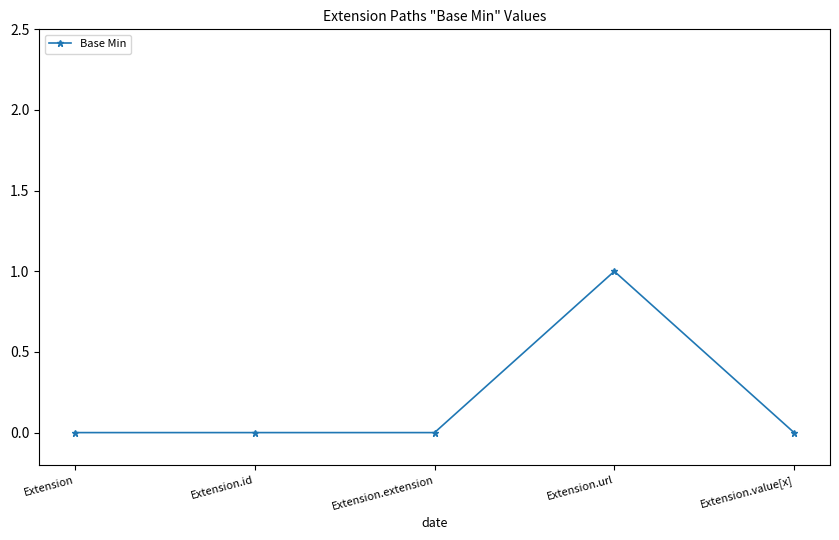

The chart shows a value of 1 at Extension.url. True or false?

True